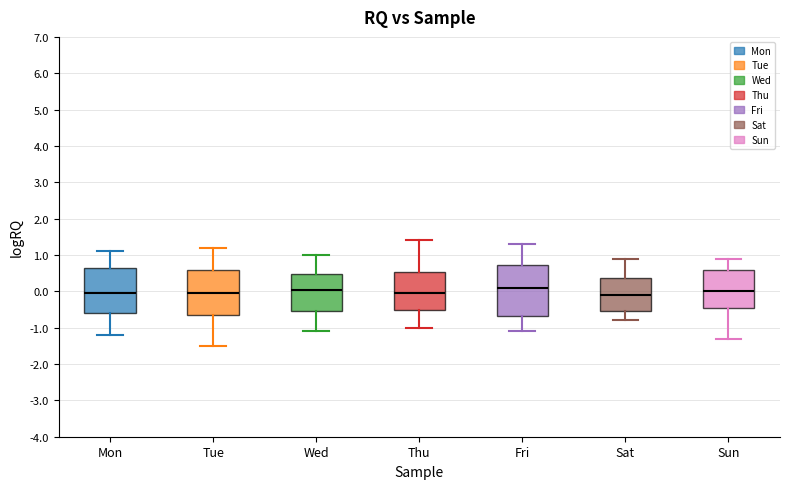

Which box is the tallest, from its lower edge to its upper edge?

Fri